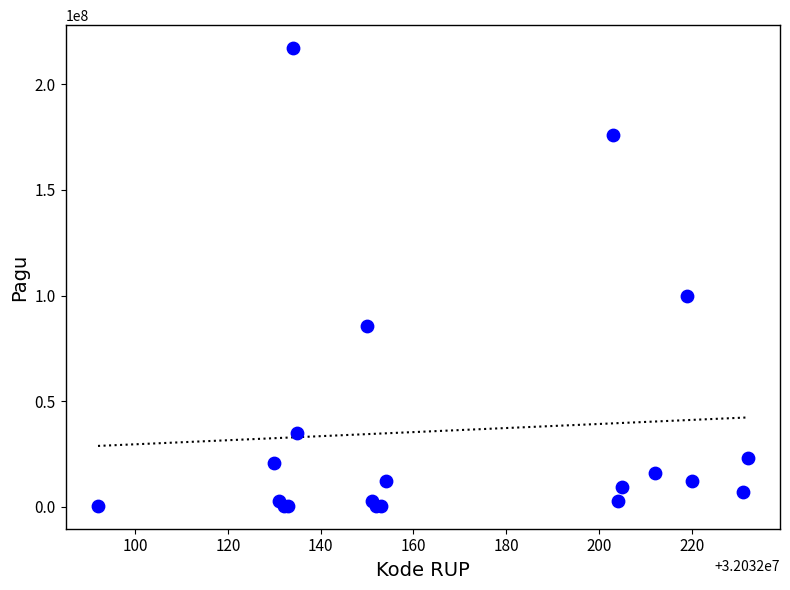

What Y value in the scatter plot is closest to 108800000?

99958000